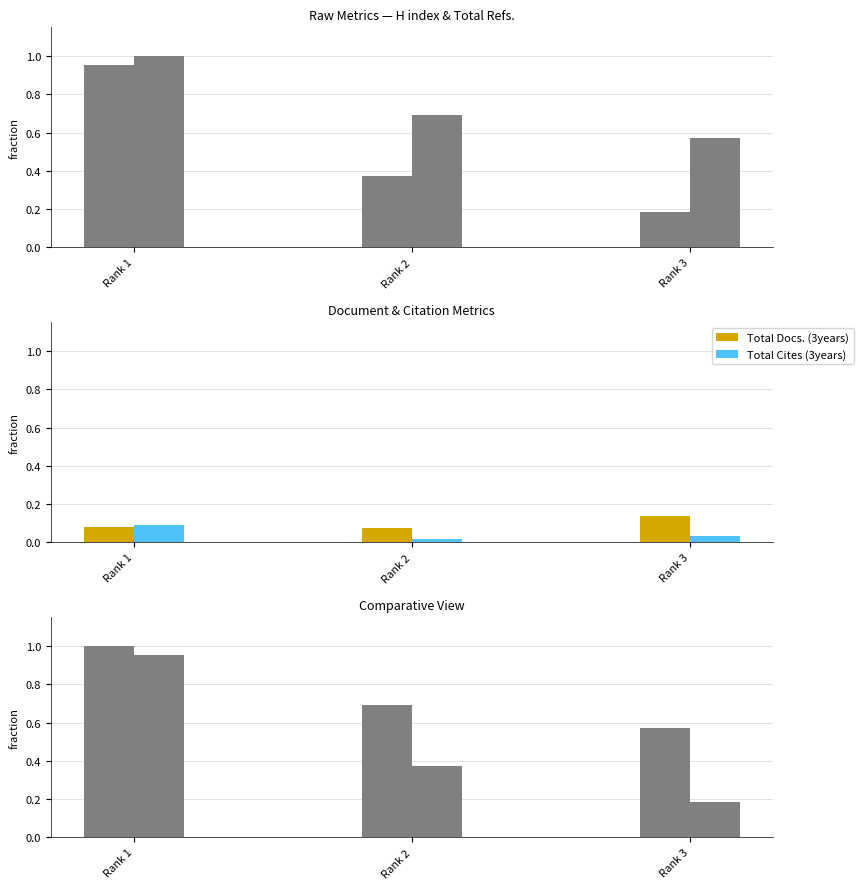

What is the value of the Total Refs. bar at the 3rd from the left?

0.6